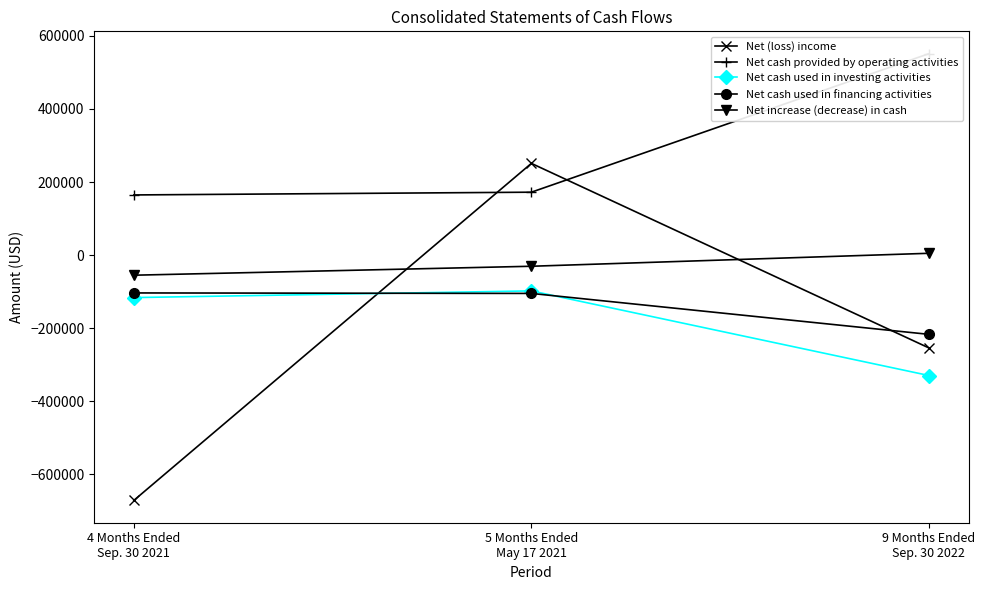

Reading left to right, what are all the values shown in this chart?

Net (loss) income: 4 Months Ended
Sep. 30 2021=-670899	5 Months Ended
May 17 2021=250994	9 Months Ended
Sep. 30 2022=-253867
Net cash provided by operating activities: 4 Months Ended
Sep. 30 2021=164637	5 Months Ended
May 17 2021=172155	9 Months Ended
Sep. 30 2022=551082
Net cash used in investing activities: 4 Months Ended
Sep. 30 2021=-116144	5 Months Ended
May 17 2021=-97831	9 Months Ended
Sep. 30 2022=-329320
Net cash used in financing activities: 4 Months Ended
Sep. 30 2021=-103425	5 Months Ended
May 17 2021=-104768	9 Months Ended
Sep. 30 2022=-216735
Net increase (decrease) in cash: 4 Months Ended
Sep. 30 2021=-54932	5 Months Ended
May 17 2021=-30444	9 Months Ended
Sep. 30 2022=5027